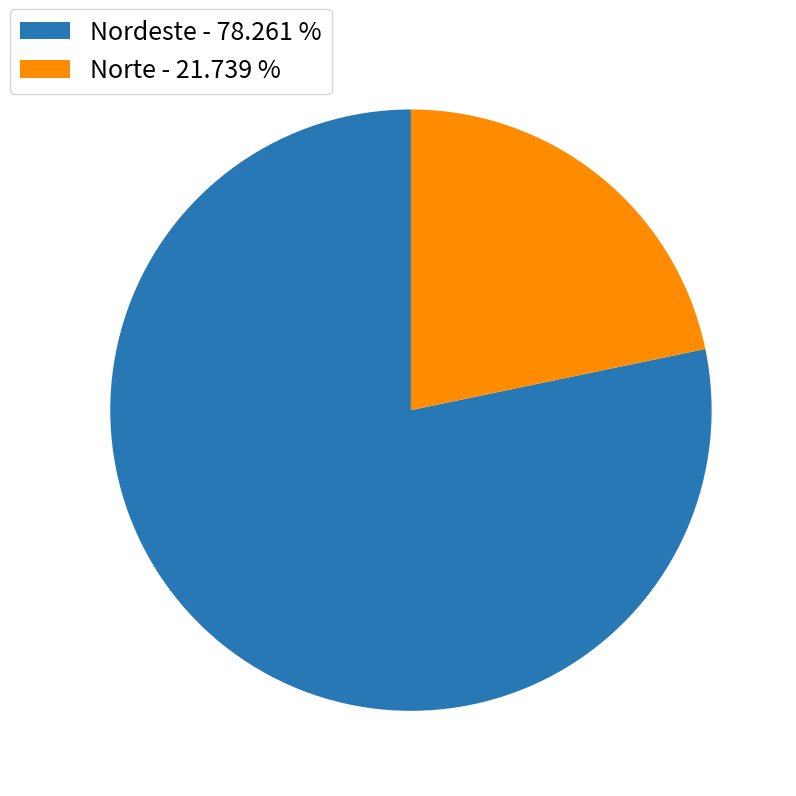

Is Nordeste - 78.261 % the majority of the pie?

Yes